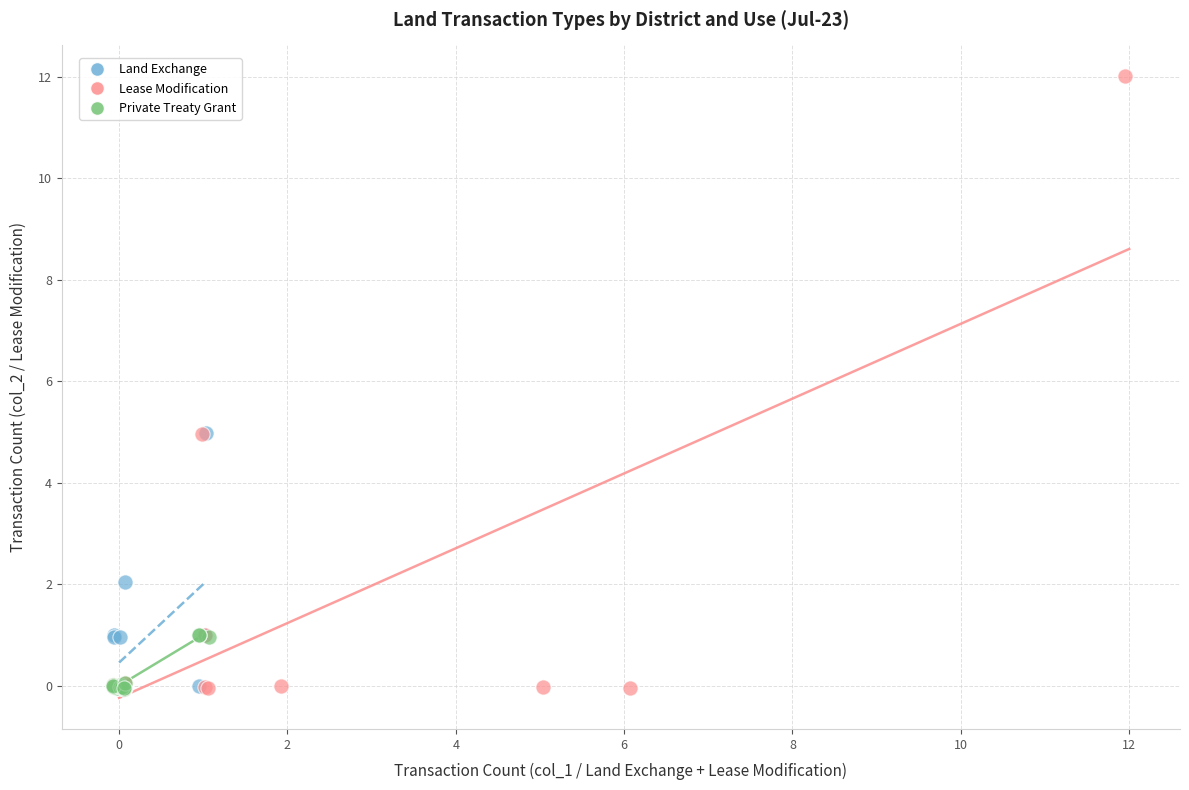

Which series has the widest spread of Y values?

Lease Modification